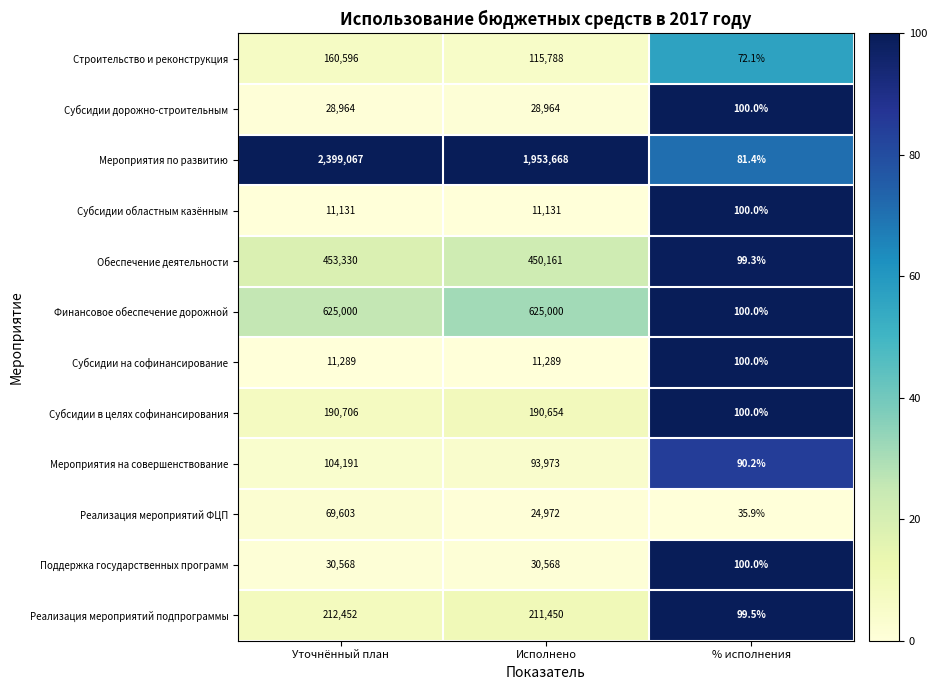

Which series has the largest range (max minus min)?

Мероприятия по развитию